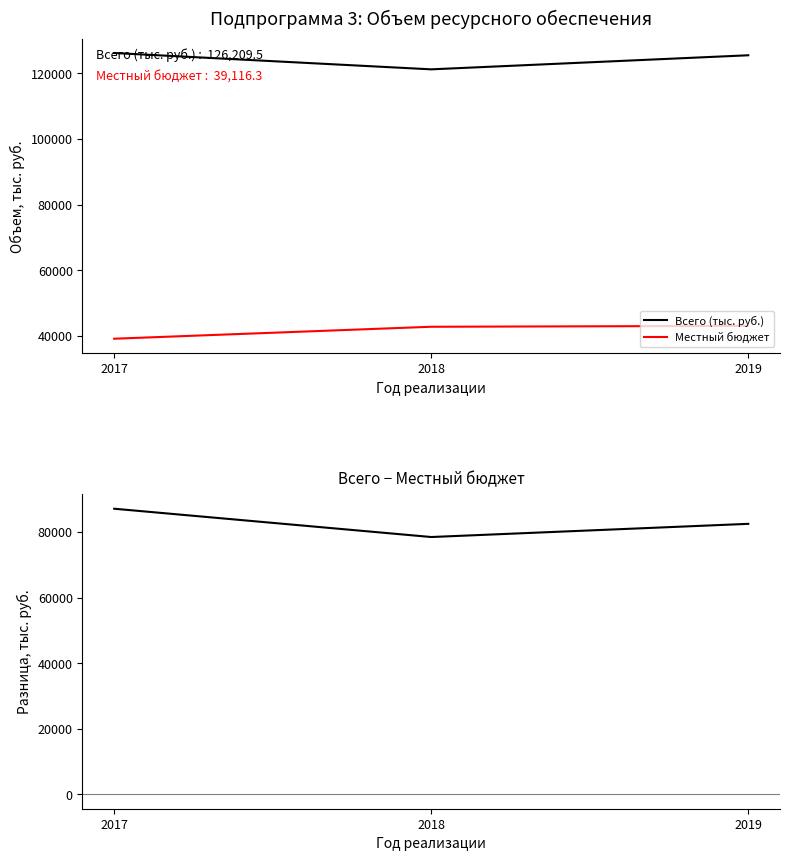

What is the average value of the Всего − Местный бюджет series?

82681.8